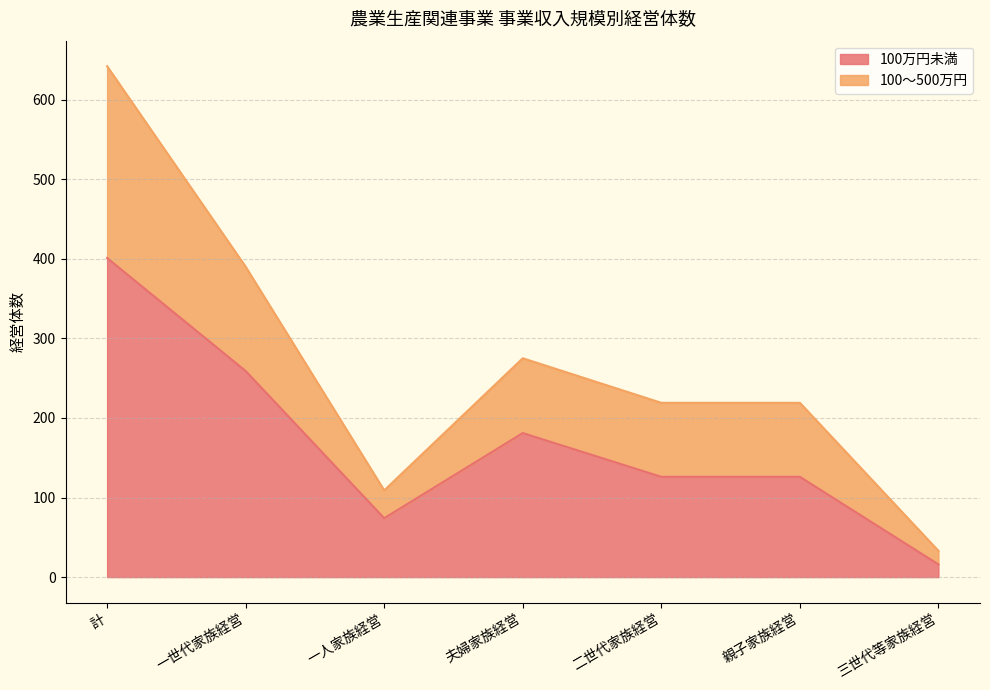

Reading left to right, transcribe all the data shown in this chart.

100万円未満: 計=401	一世代家族経営=259	一人家族経営=74	夫婦家族経営=181	二世代家族経営=126	親子家族経営=126	三世代等家族経営=16
100～500万円: 計=642	一世代家族経営=390	一人家族経営=109	夫婦家族経営=275	二世代家族経営=219	親子家族経営=219	三世代等家族経営=33